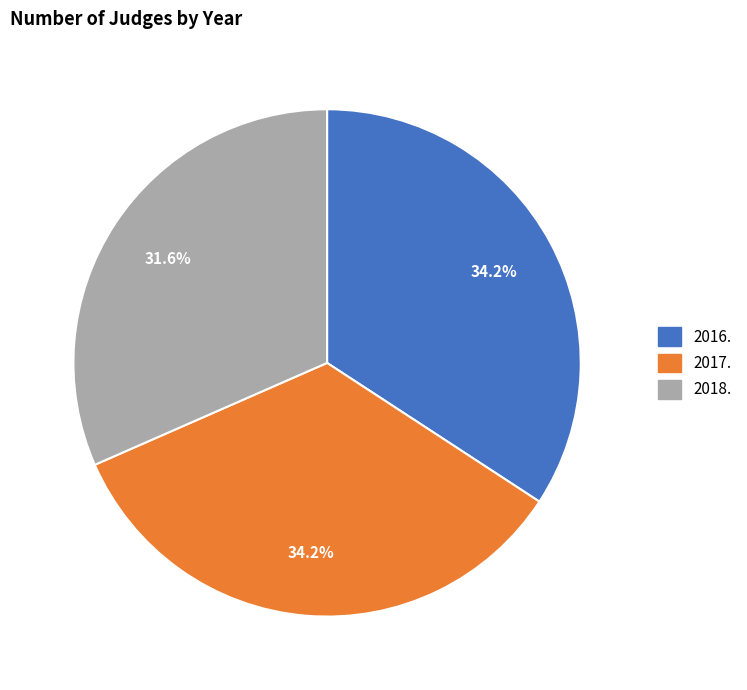

What is the total percentage of 2017. and 2018.?

65.8%